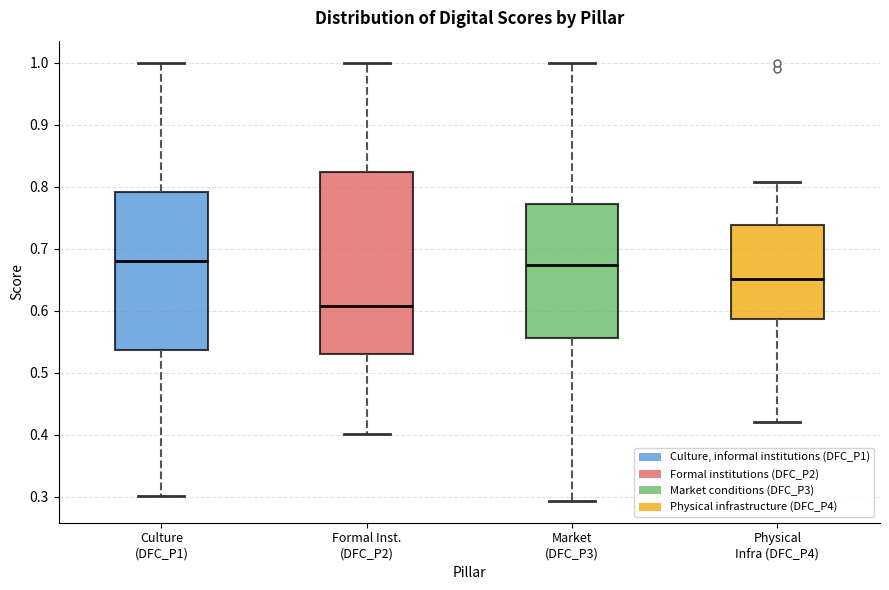

Which box is the tallest, from its lower edge to its upper edge?

Formal Inst. (DFC_P2)